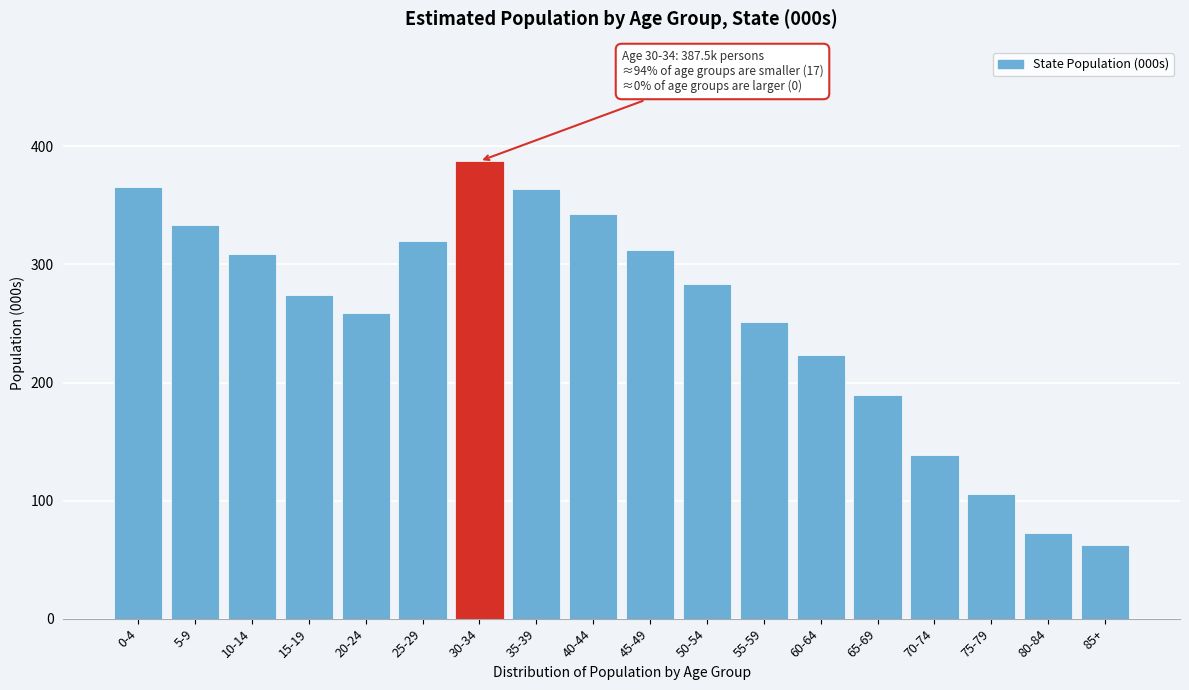

What is the value of the 13th bar from the left?

223.6